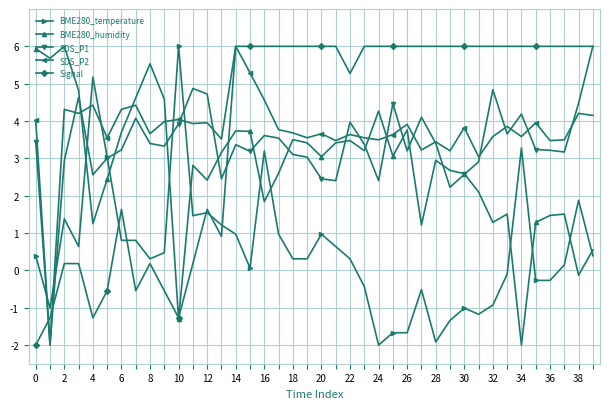

True or false: SDS_P1 and SDS_P2 intersect in this chart.

True